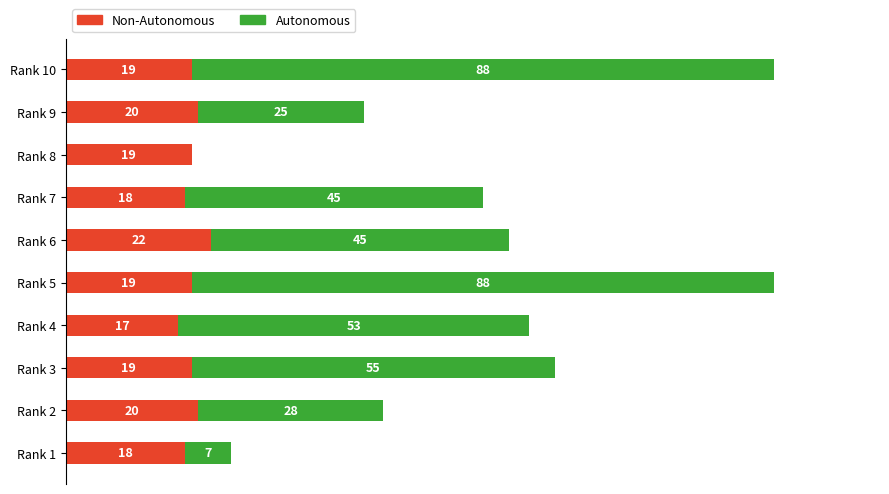

Reading left to right, list all the values displayed in this chart.

Non-Autonomous: 18	20	19	17	19	22	18	19	20	19
Autonomous: 7	28	55	53	88	45	45	0	25	88